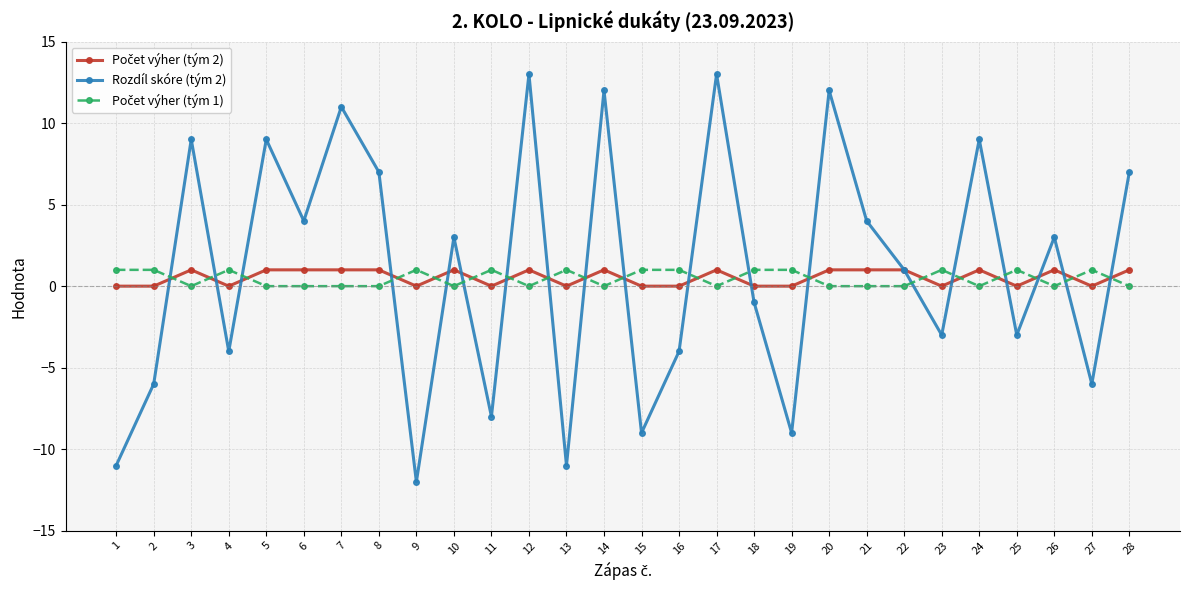

How many interior local peaks does the Rozdíl skóre (tým 2) series have?

10